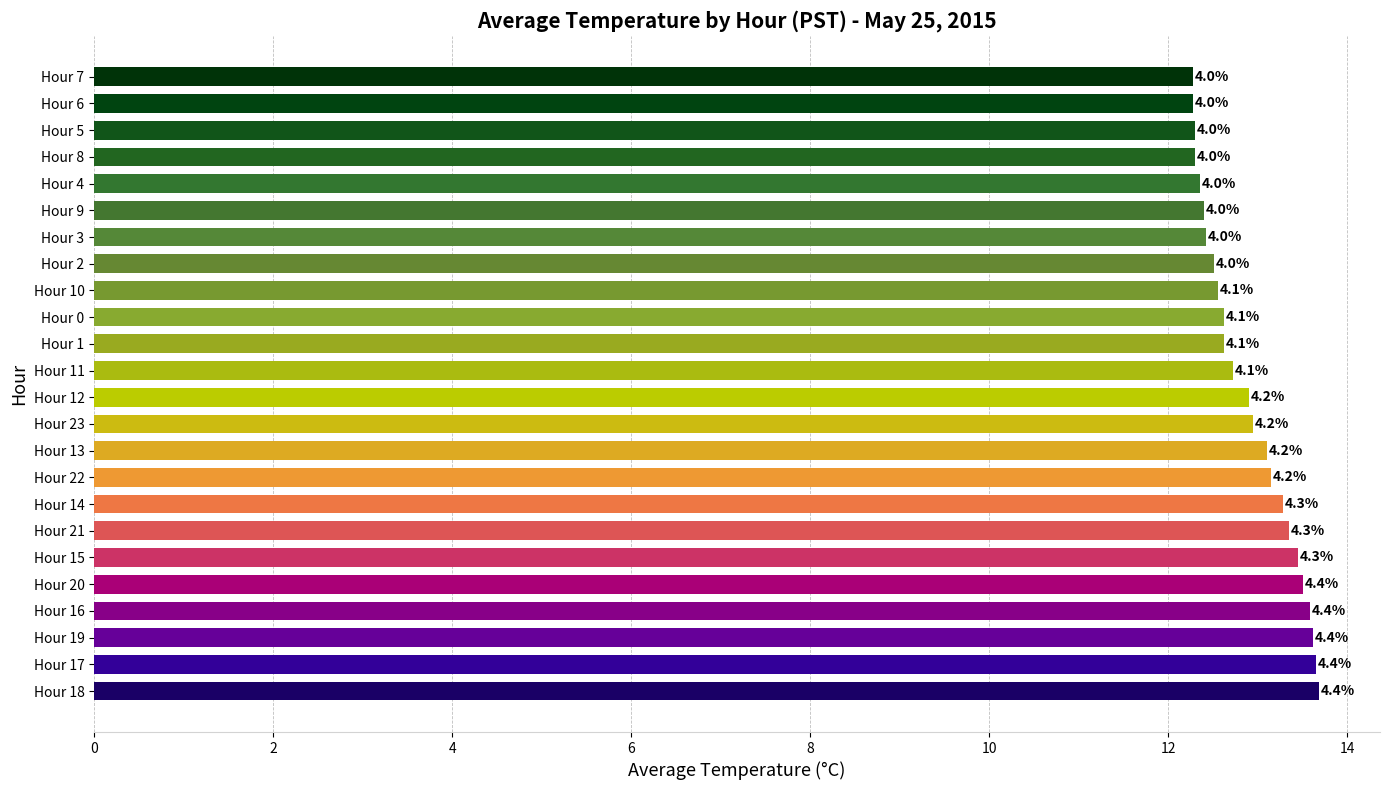

Are the bars horizontal?

Yes